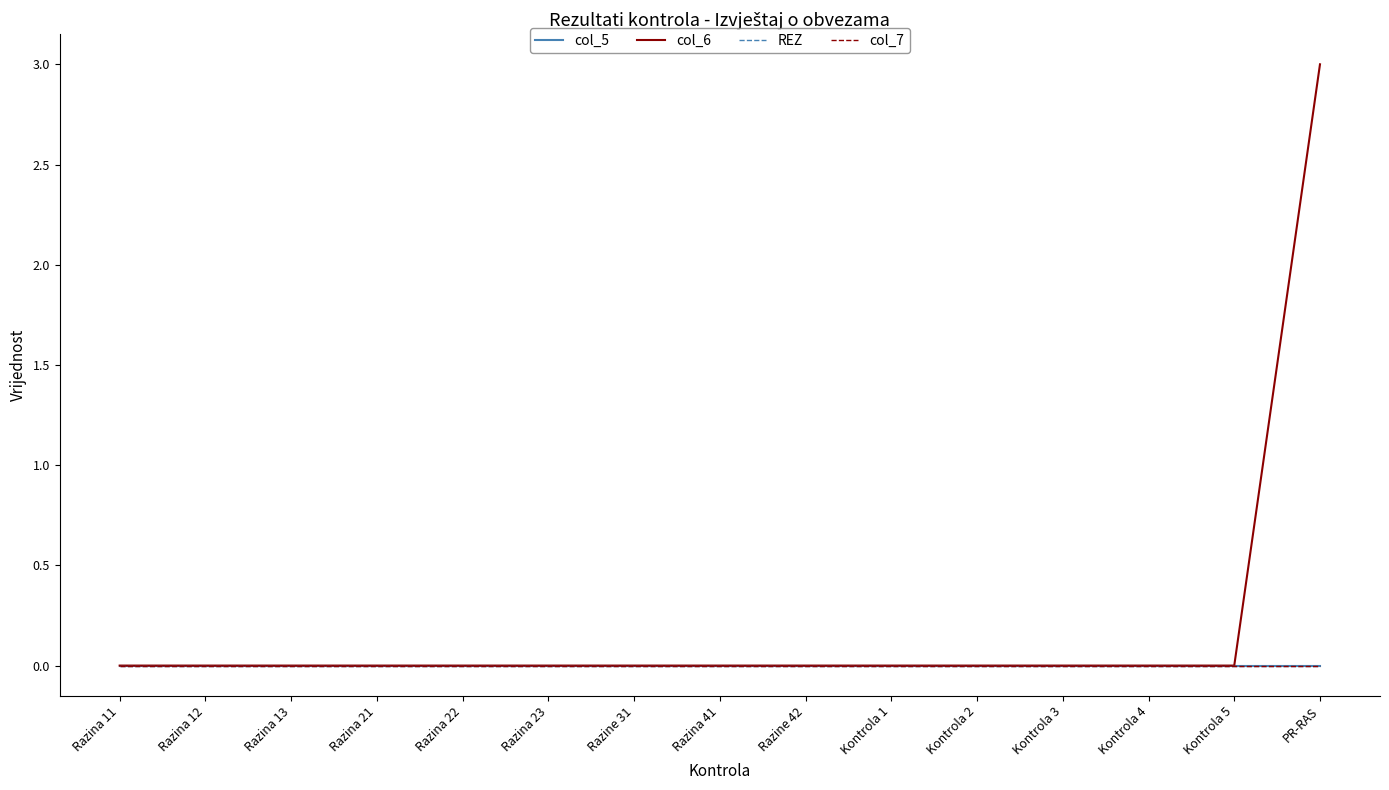

Does the chart display data point markers on the line(s)?

No